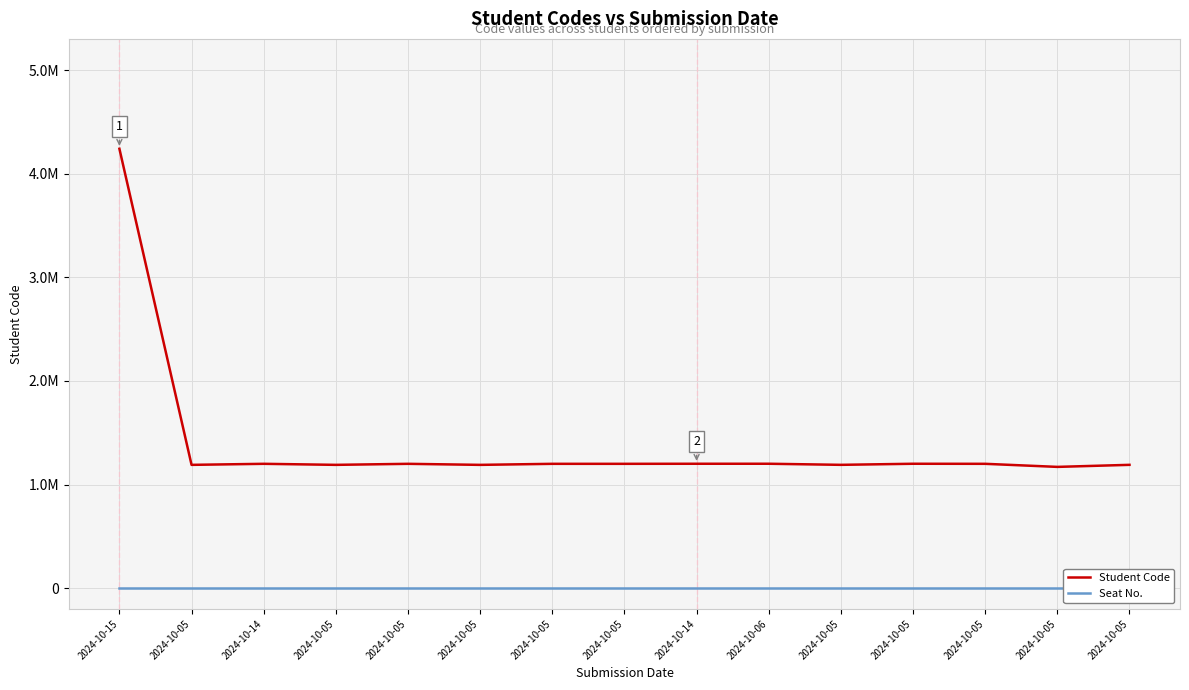

At which category does Student Code reach its first local valley?

2024-10-05